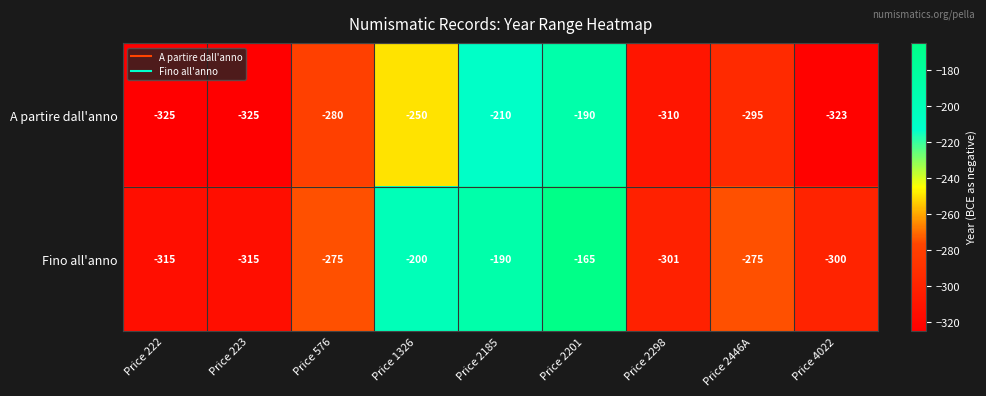

Reading right to left, what are all the values shown in this chart?

A partire dall'anno: -323	-295	-310	-190	-210	-250	-280	-325	-325
Fino all'anno: -300	-275	-301	-165	-190	-200	-275	-315	-315